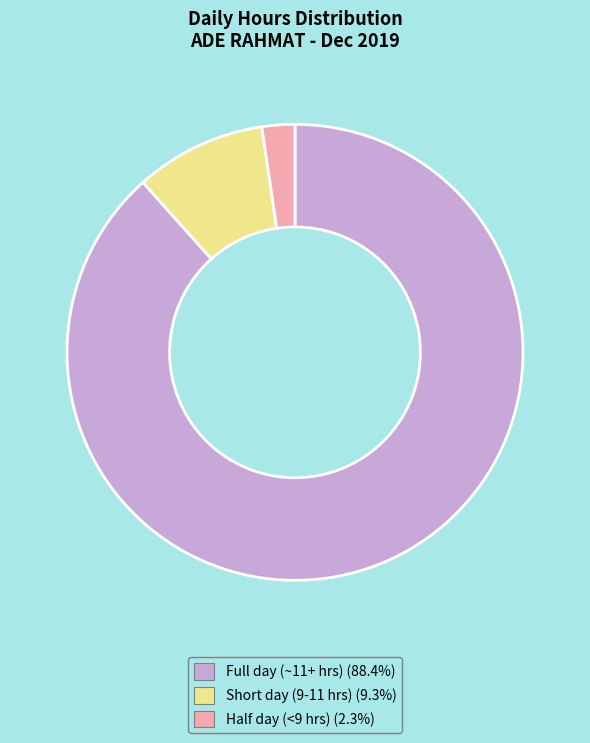

Is there any slice that represents more than half of the pie?

Yes